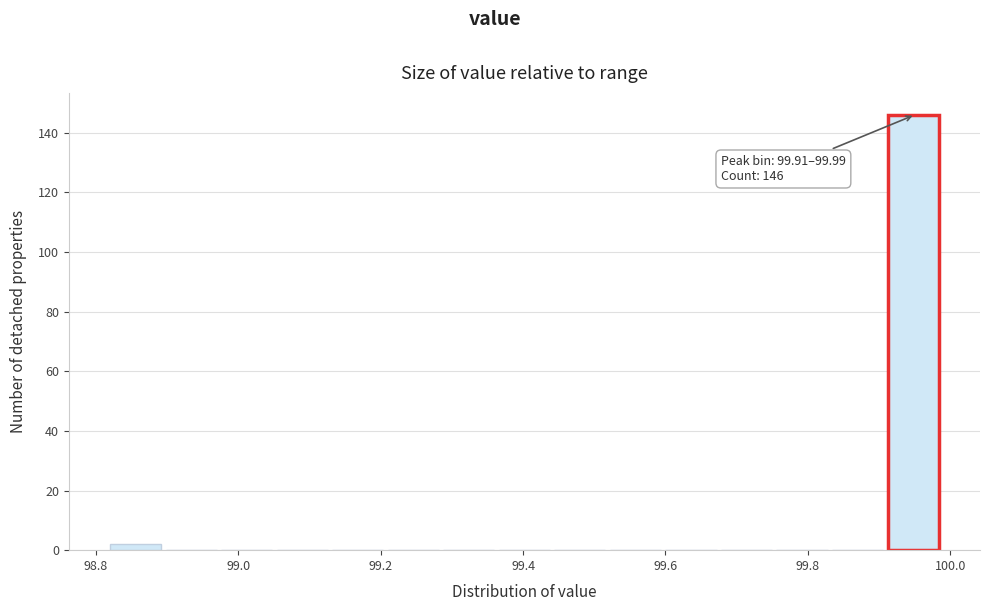

Read against the x-axis, roughly where is the centre of the tallest bar?

99.94